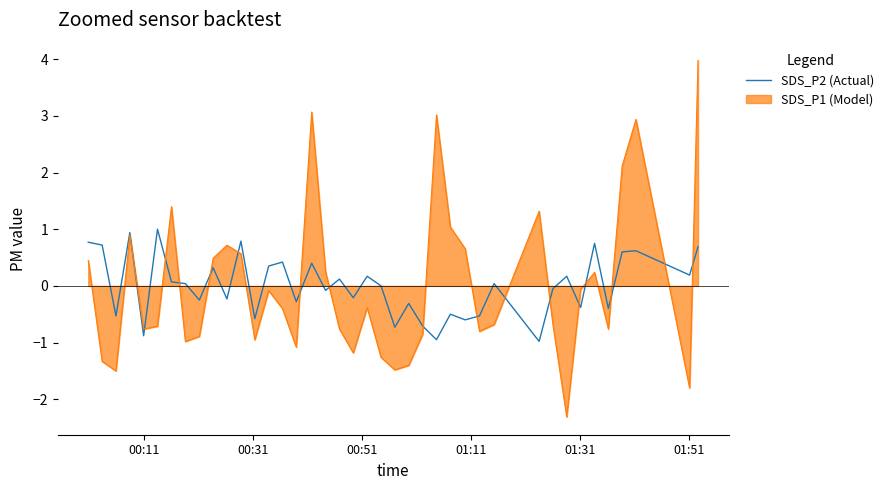

Rank the series by their maximum value, from lowest to highest.

SDS_P2 (Actual), SDS_P1 (Model)